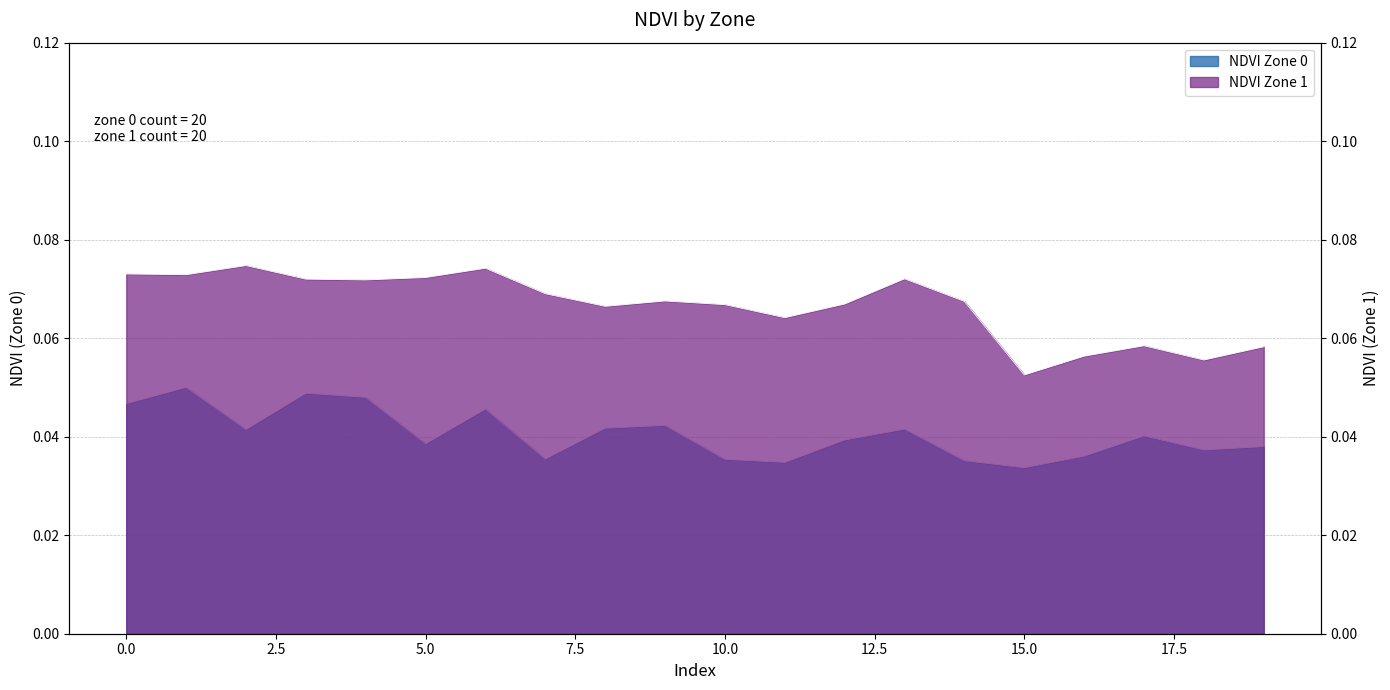

Where is the first local minimum for NDVI Zone 1?

1